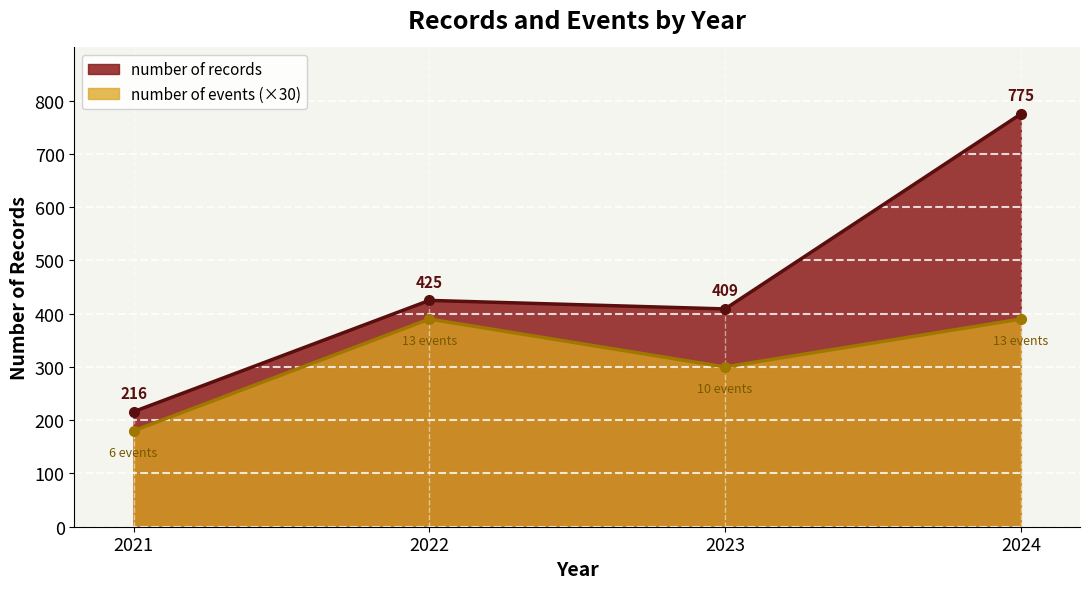

Which series changed the most between 2021 and 4?

number of records